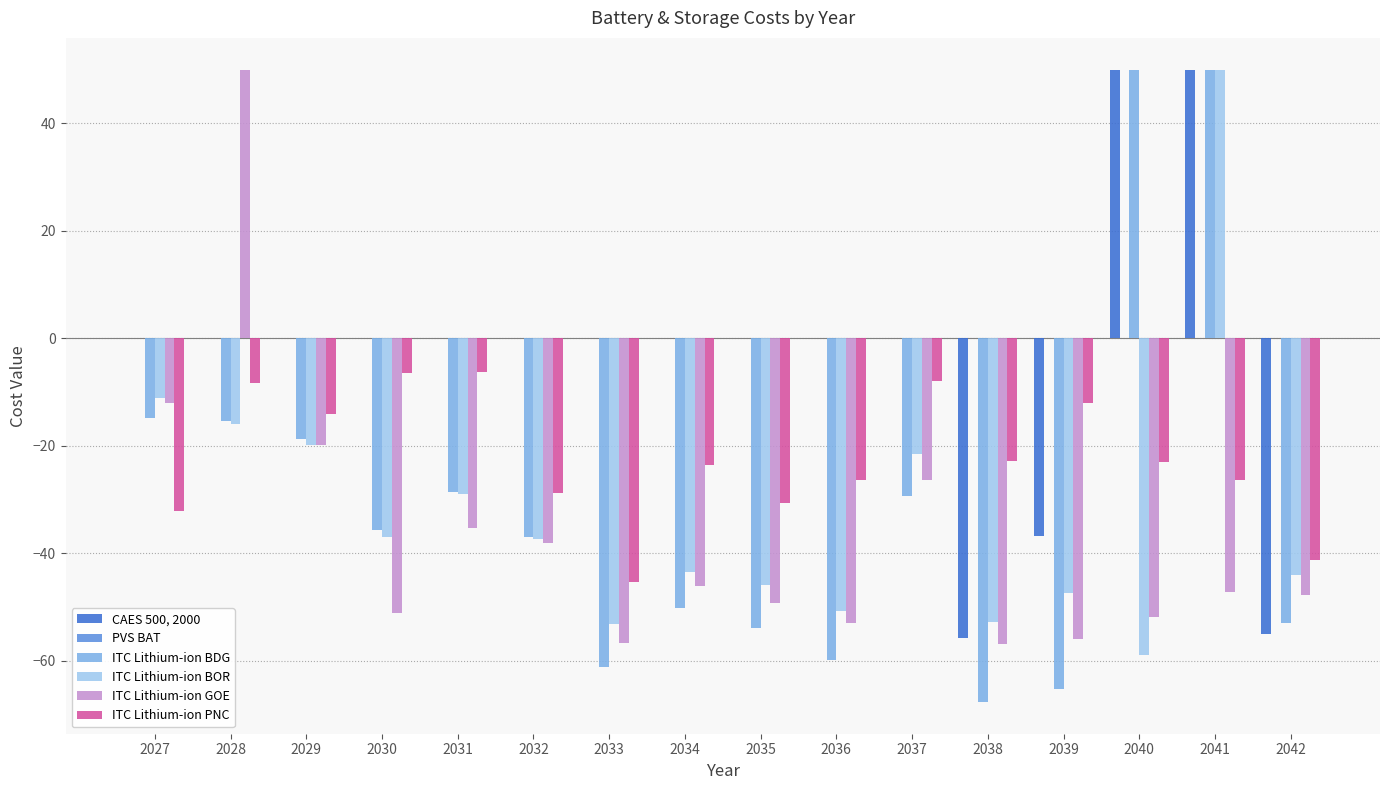

Which series changed the most between 2029 and 2036?

ITC Lithium-ion BDG